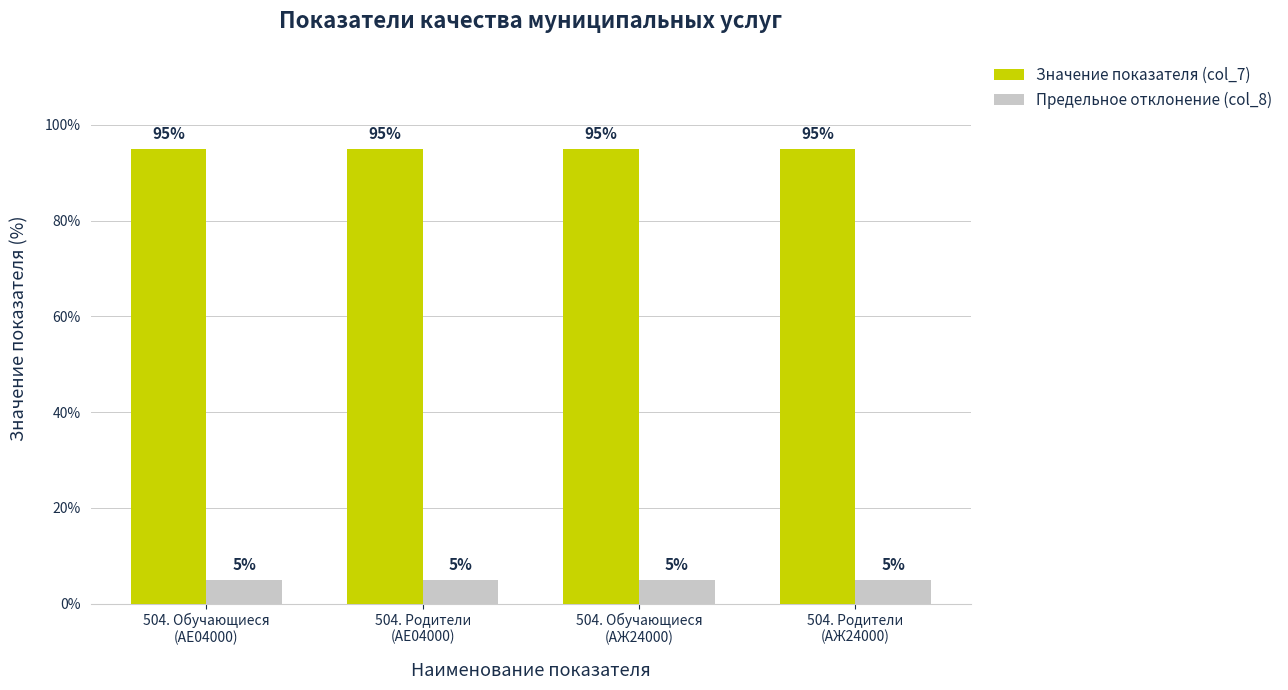

List the series in order of their overall mean, highest first.

Значение показателя (col_7), Предельное отклонение (col_8)